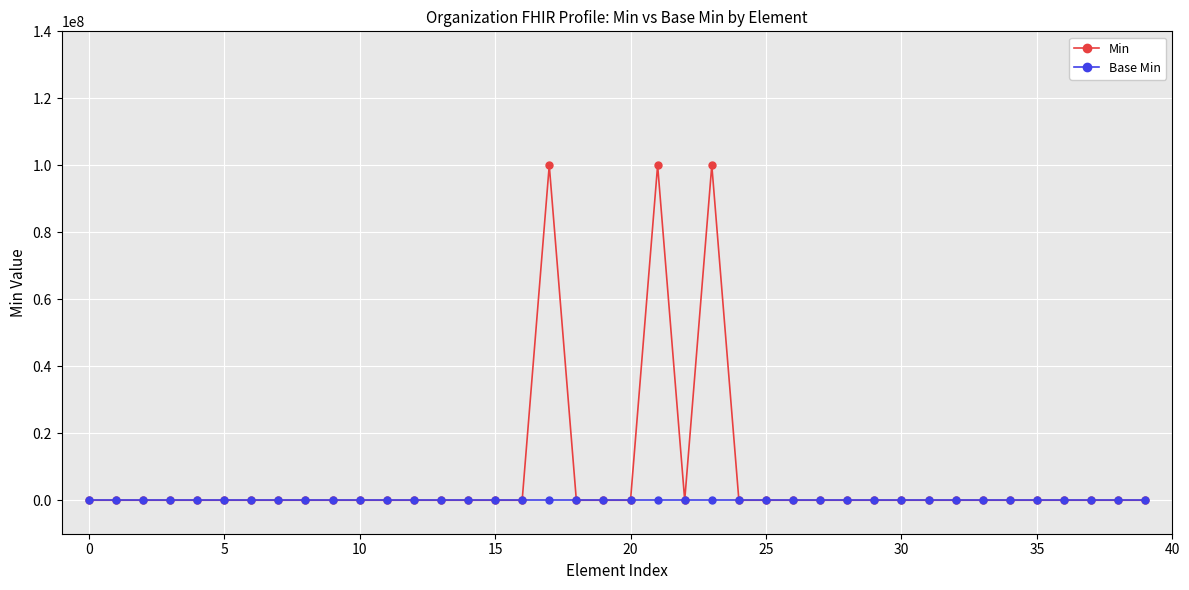

Rank the series by their maximum value, from lowest to highest.

Base Min, Min